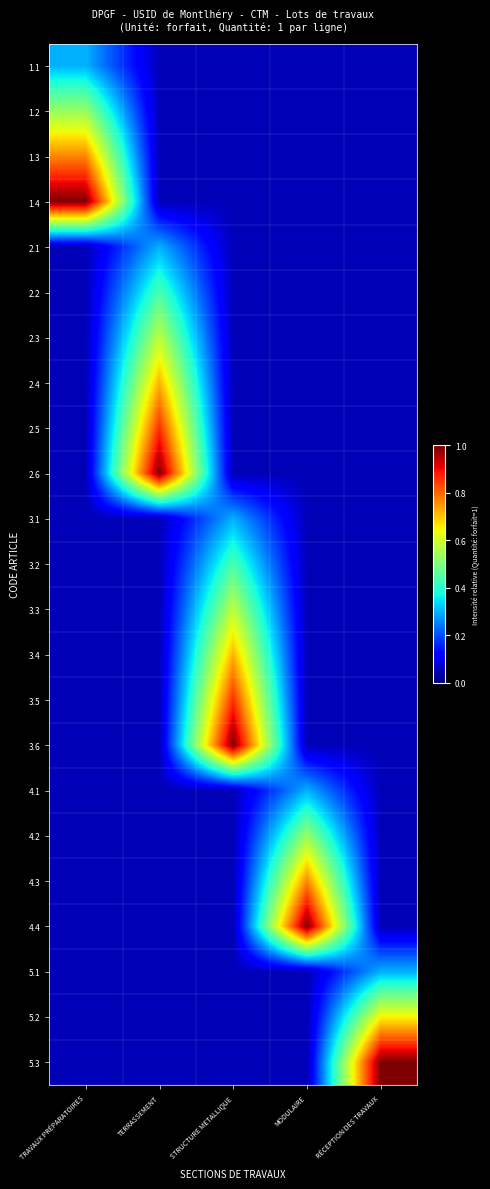

What is the minimum value shown in the chart?

0.1